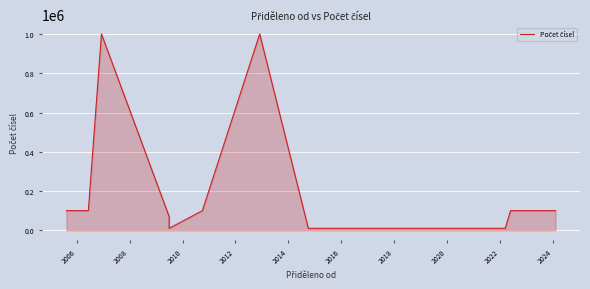

How many interior local peaks (higher than both neighbors) does the data have?

2